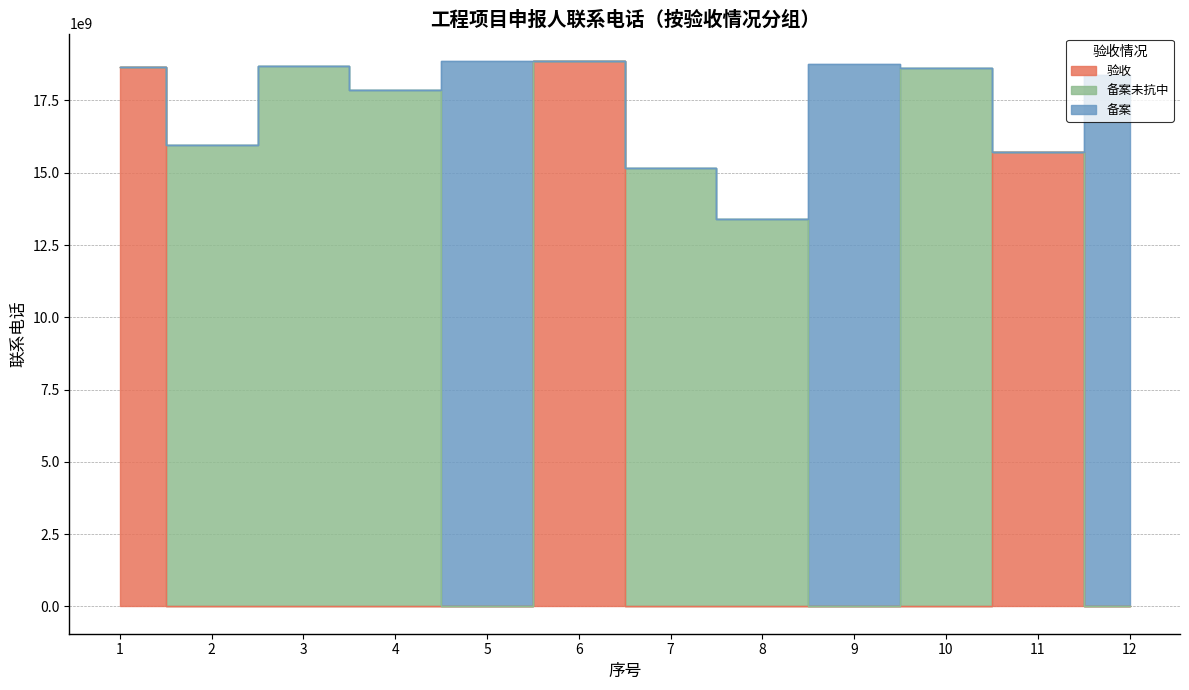

True or false: 备案未抗中 and 备案 intersect in this chart.

True